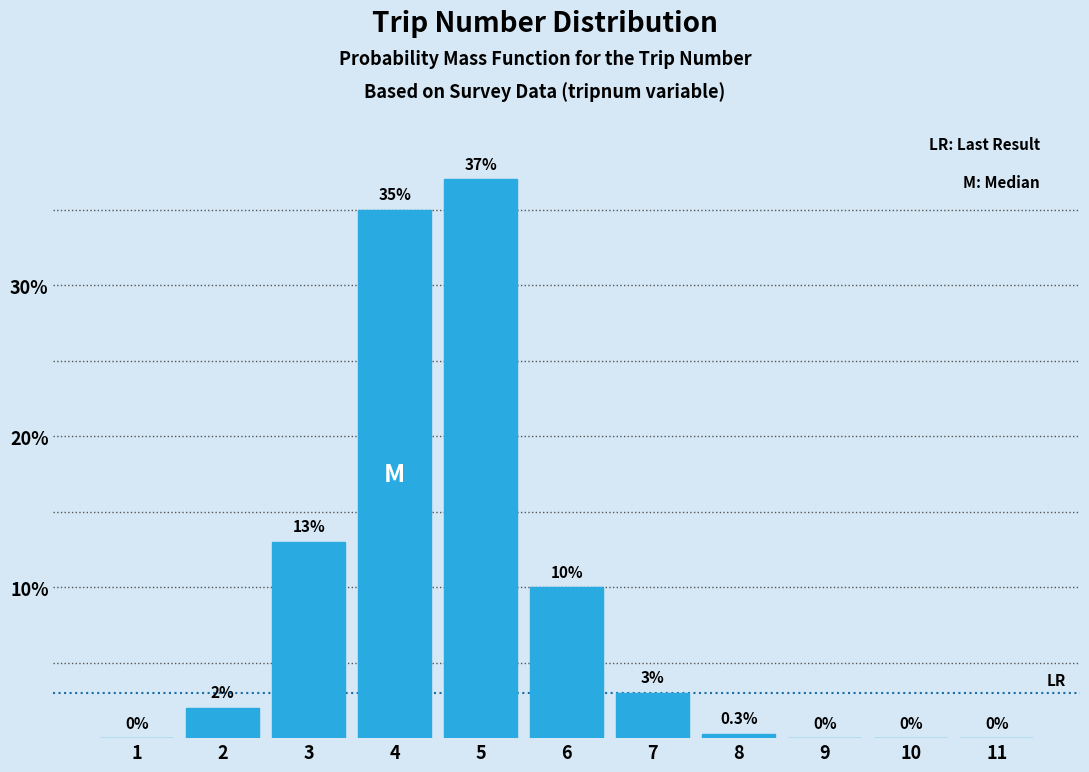

Reading left to right, transcribe all the data shown in this chart.

1=0.0	2=2.0	3=13.0	4=35.0	5=37.0	6=10.0	7=3.0	8=0.3	9=0.0	10=0.0	11=0.0